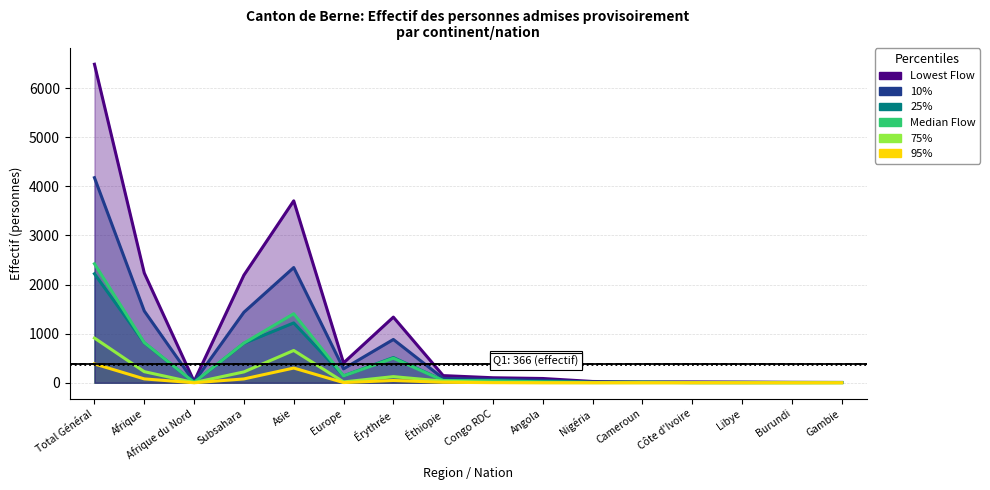

True or false: Median Flow and 95% cross at least once.

False